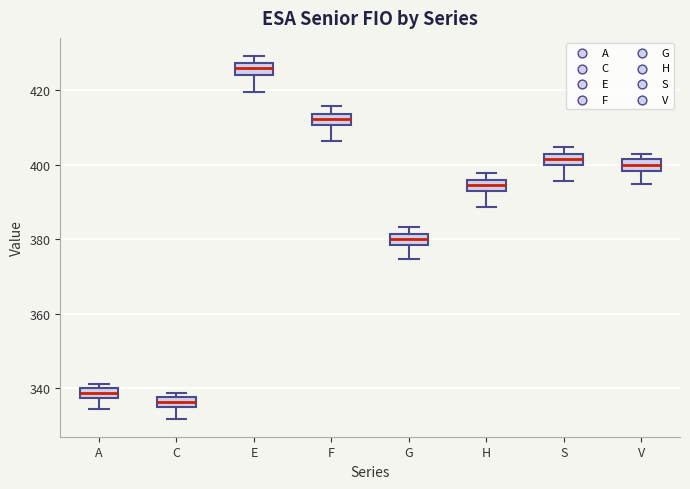

Where is the lower edge of the box for G on the y-axis? The values are not printed on the chart, so give them approximately, as read against the axis.

378